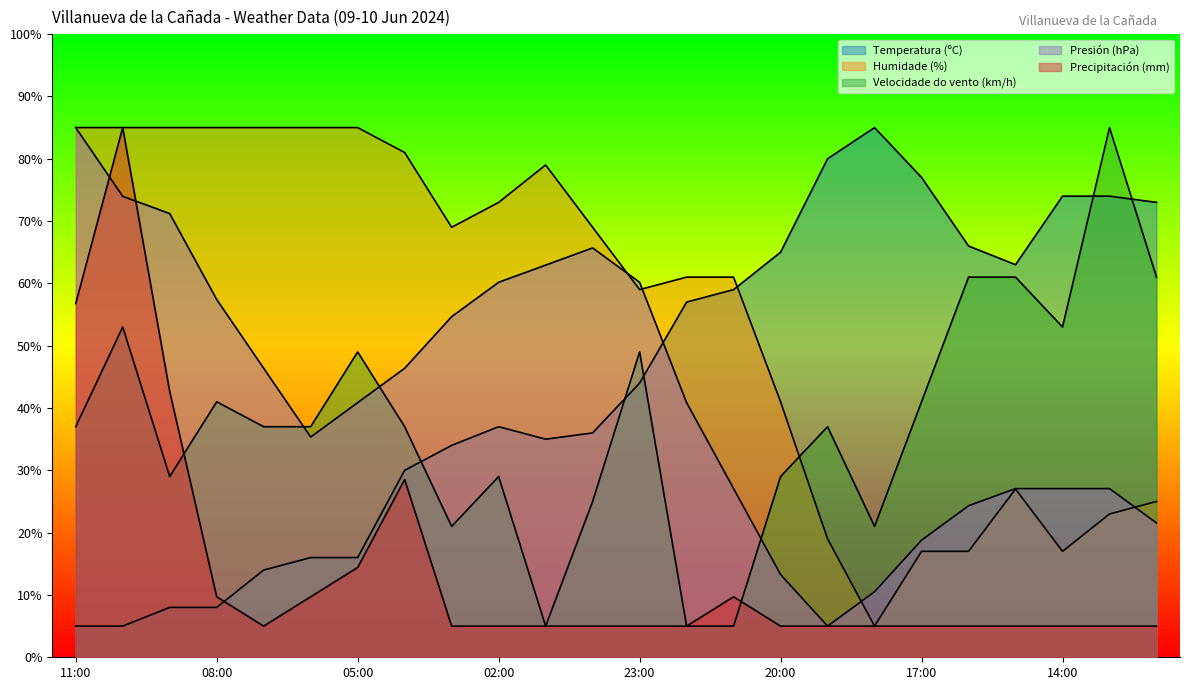

Does the chart display data point markers on the line(s)?

No